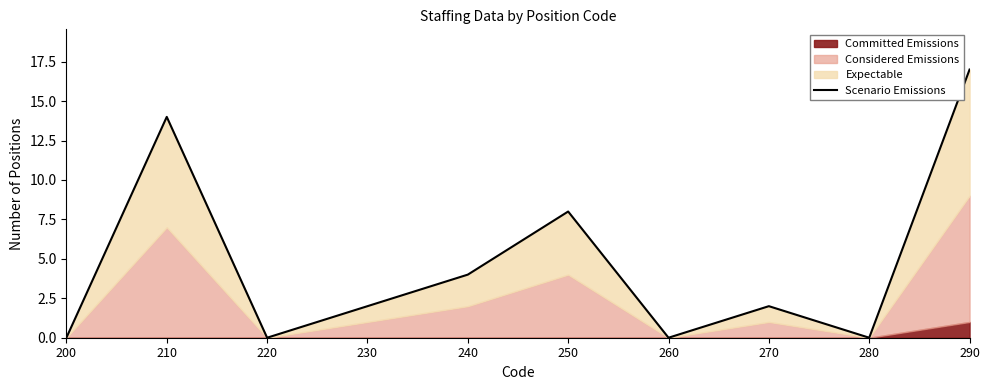

What is the difference between the maximum and minimum values?

17